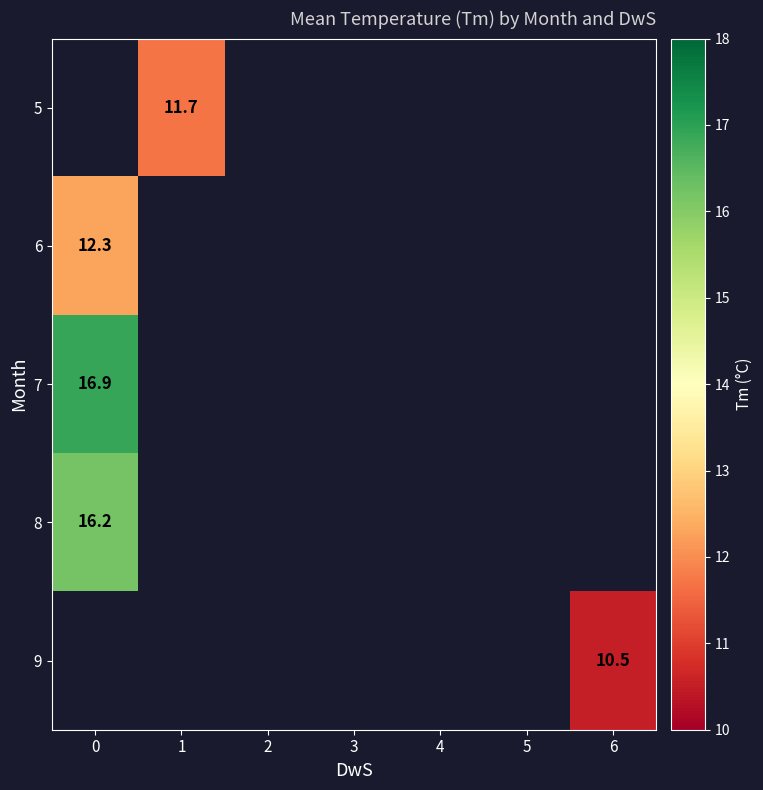

The 5 series shows 11.7 at 1. True or false?

True